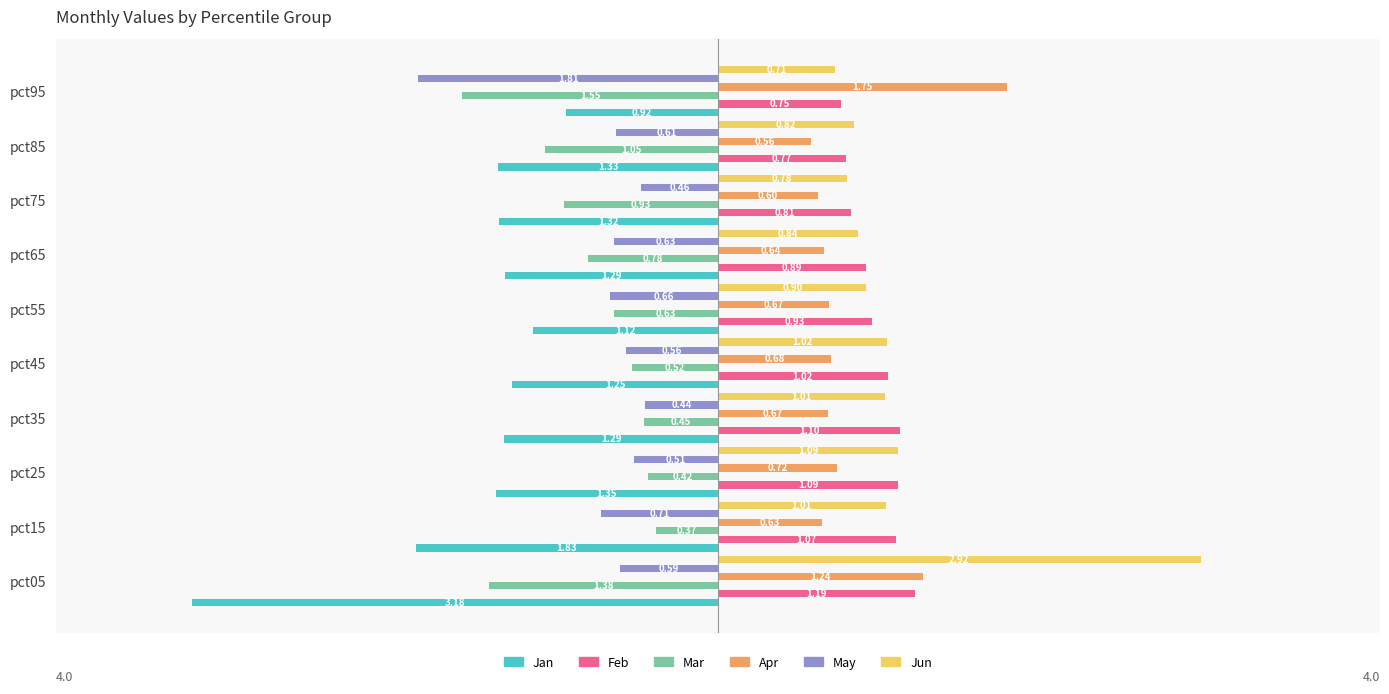

At how many categories does at least one series exceed 0?

10